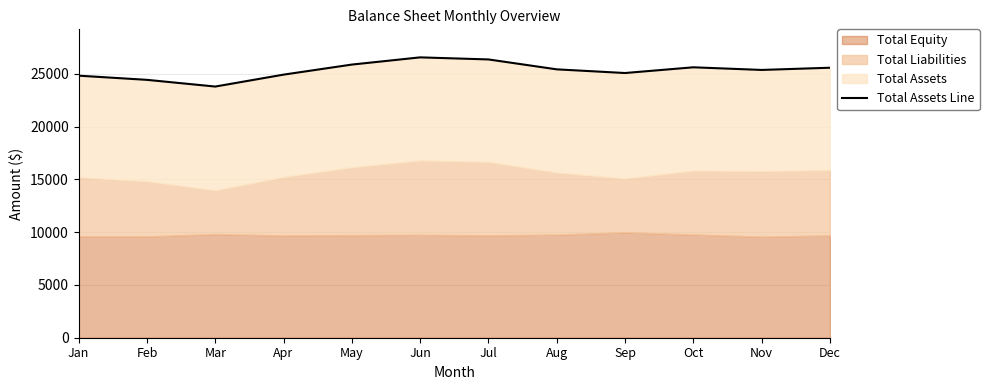

What is the greatest value displayed?

26562